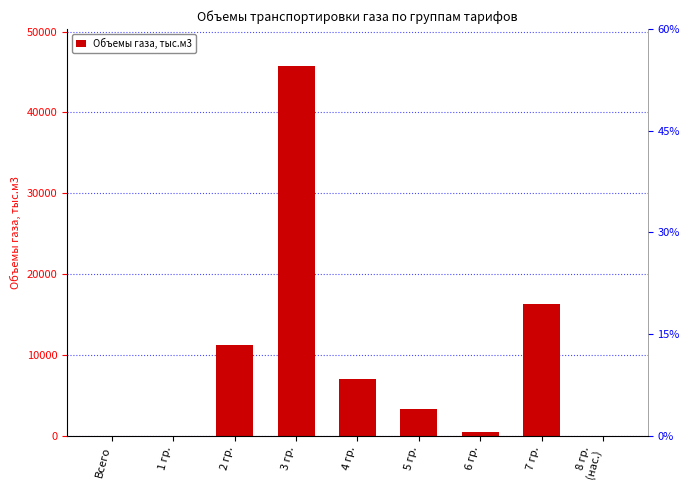

What is the average value?

9350.9